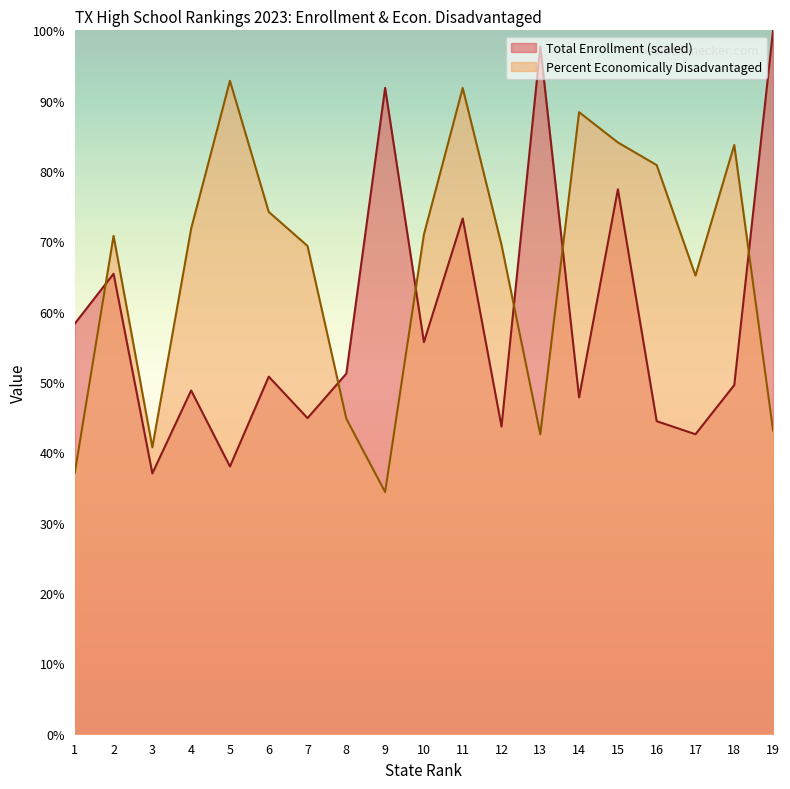

What is the total value across all series at 2?

136.2